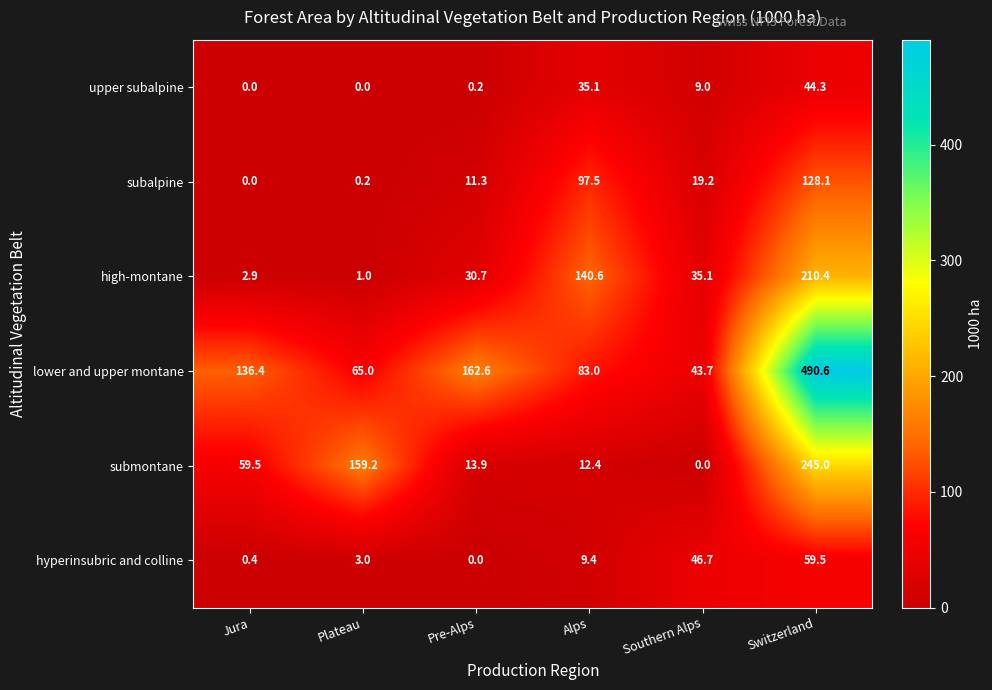

Rank the categories by subalpine value from lowest to highest.

Jura, Plateau, Pre-Alps, Southern Alps, Alps, Switzerland